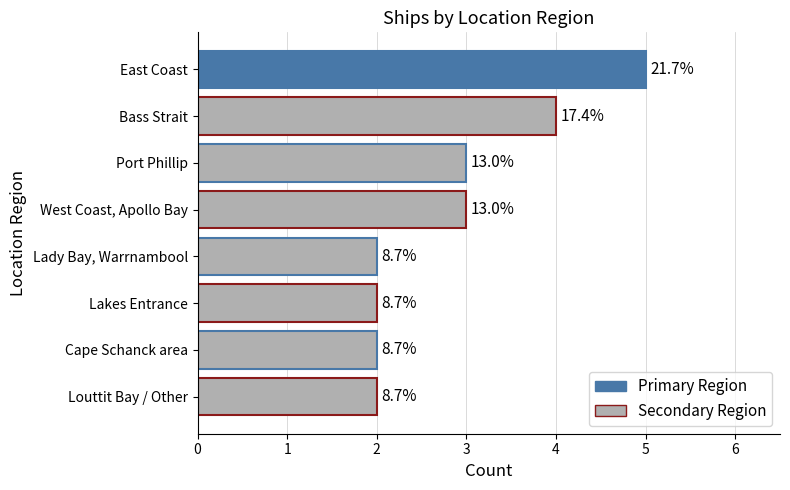

What is the smallest value displayed?

2